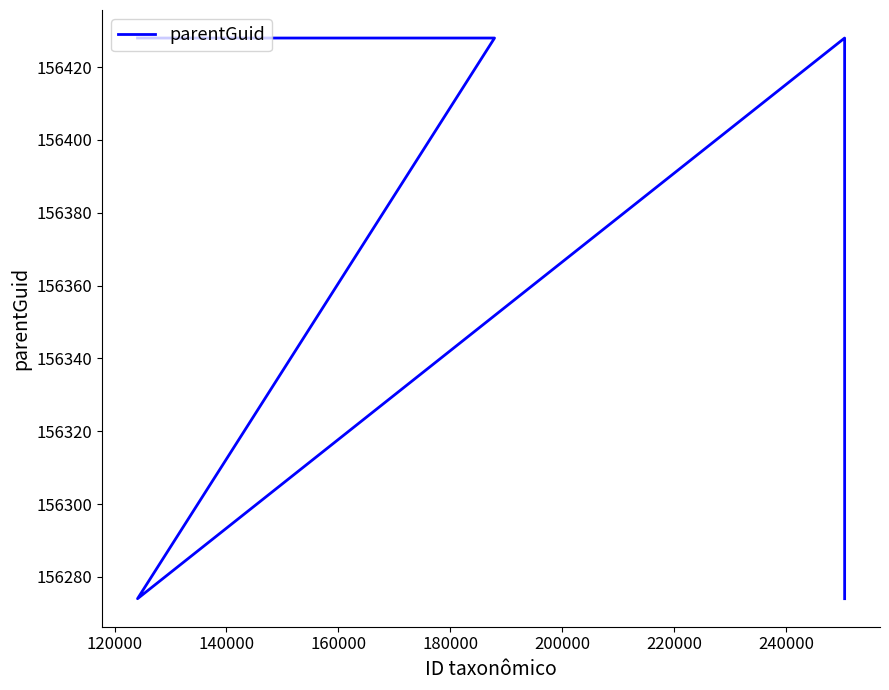

How many values are below 156428?

2